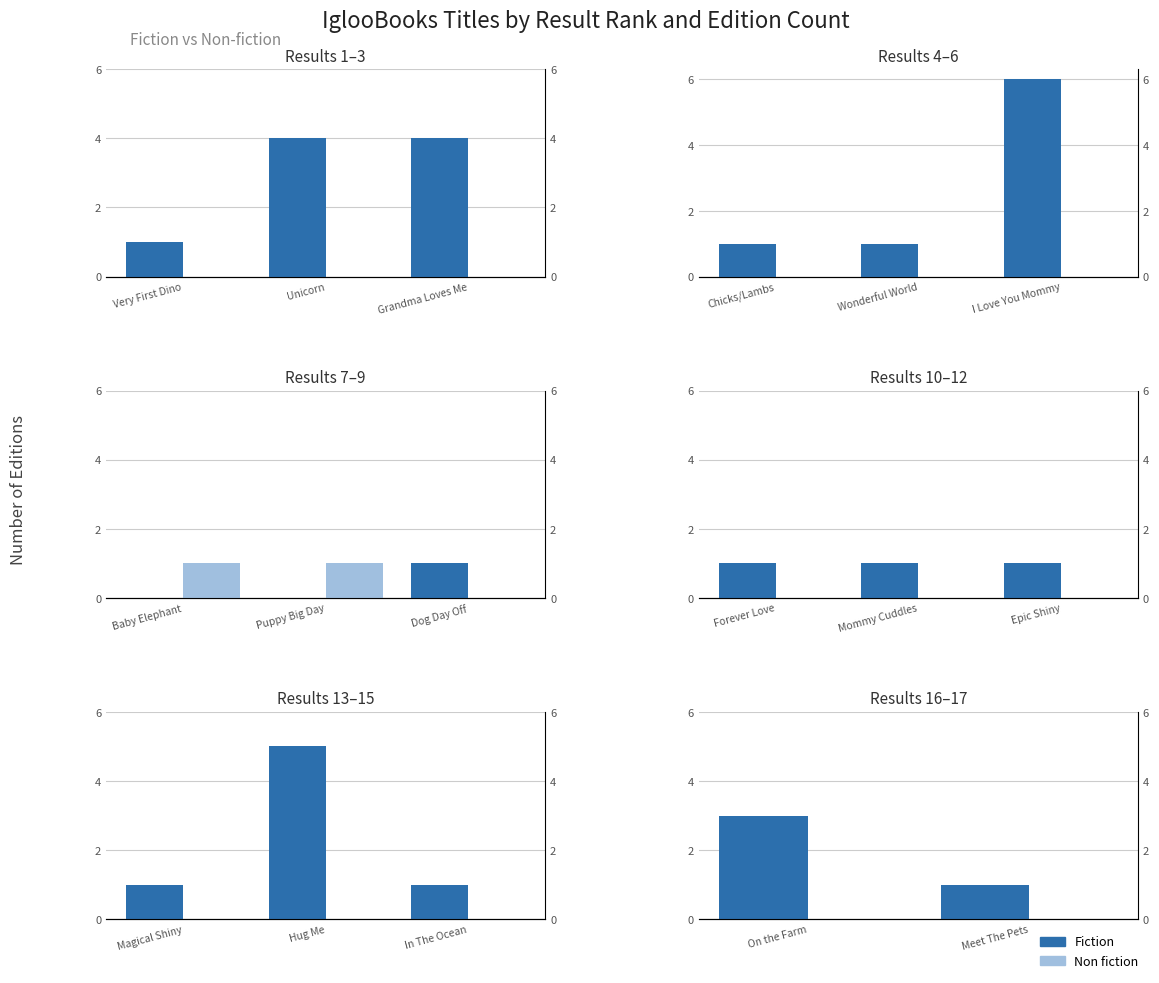

List the series in order of their overall mean, lowest first.

Non fiction, Fiction